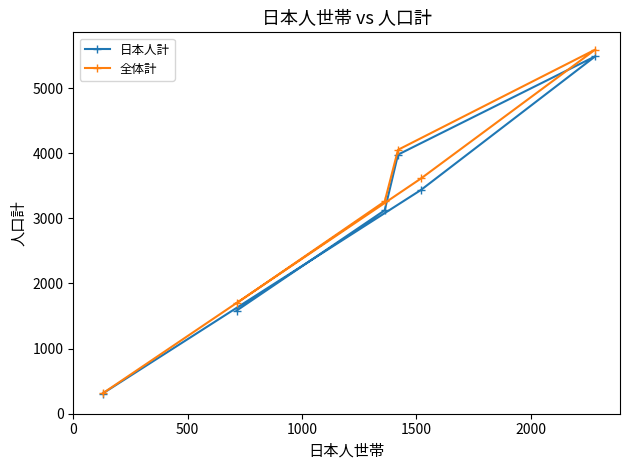

Which series has the widest spread of values?

全体計